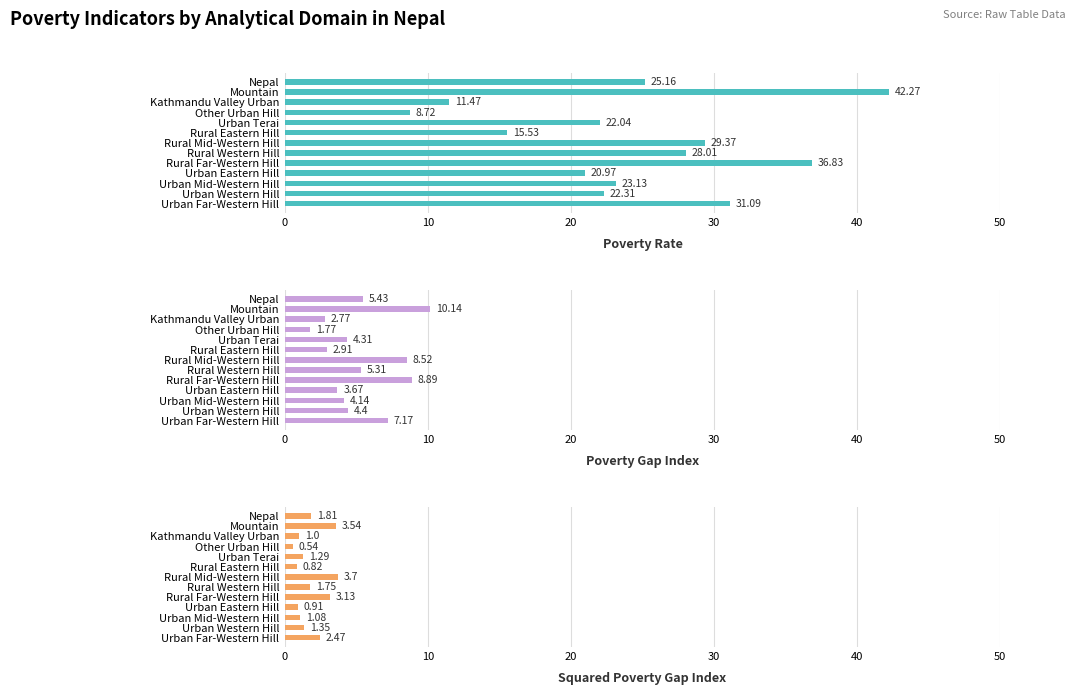

Between Rural Far-Western Hill and Urban Mid-Western Hill, which series saw the biggest shift?

Poverty Rate